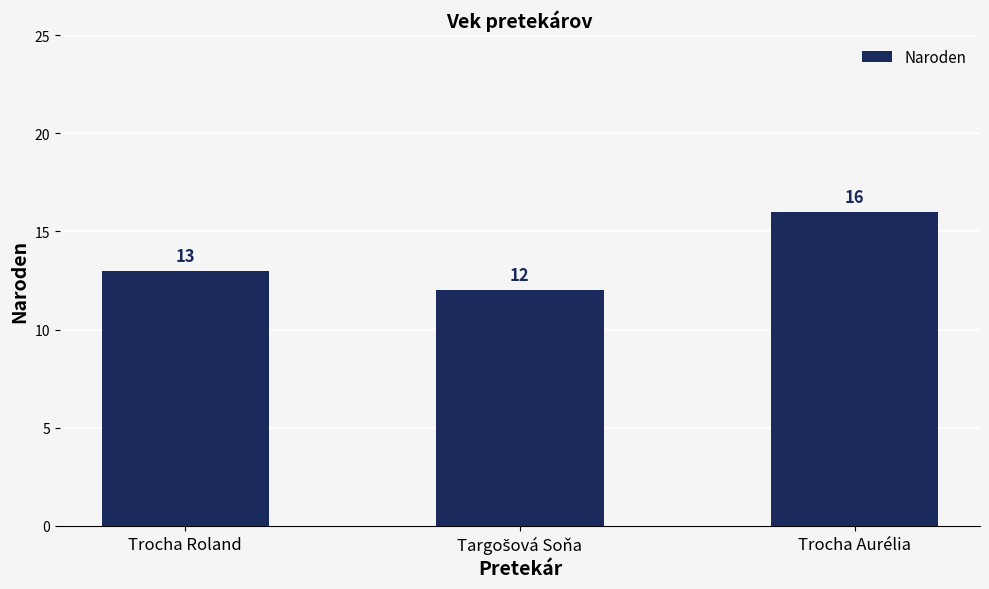

Reading left to right, transcribe all the data shown in this chart.

13	12	16